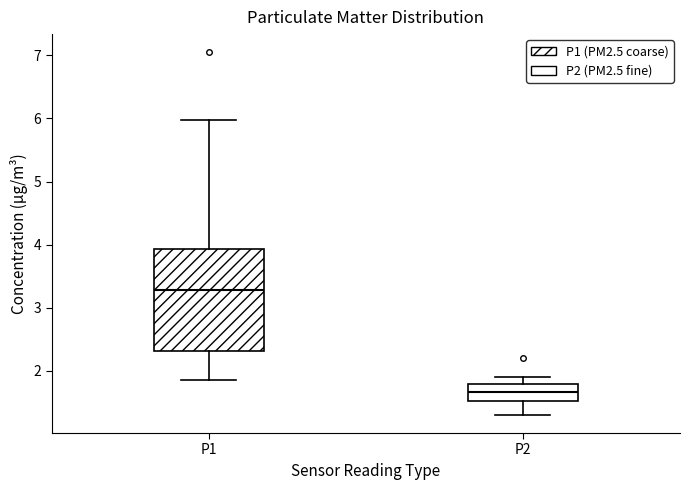

Where does the lower whisker of the box for P2 end on the y-axis? The values are not printed on the chart, so give them approximately, as read against the axis.

1.3